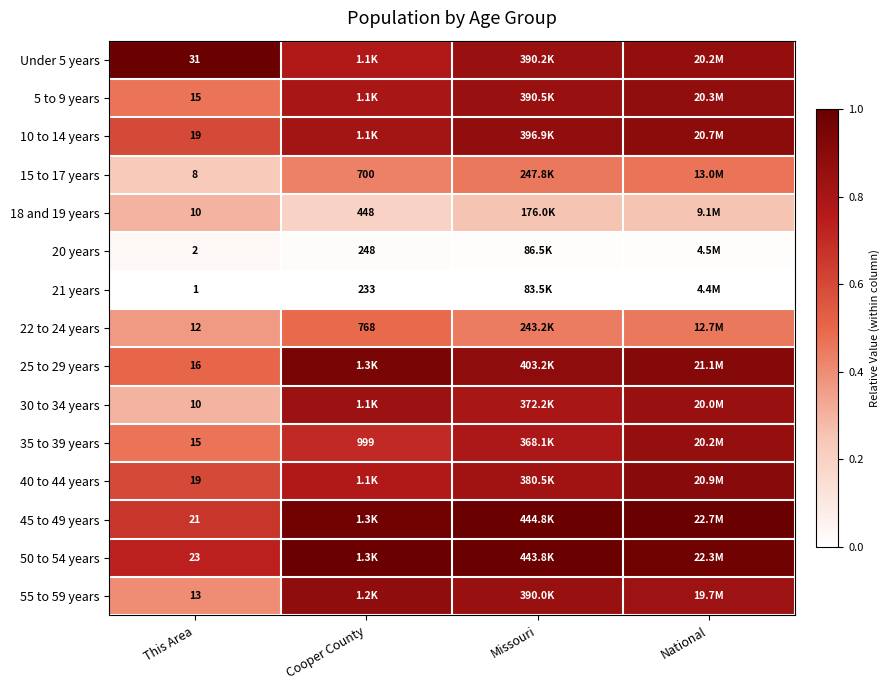

How many distinct data groups are displayed?

15